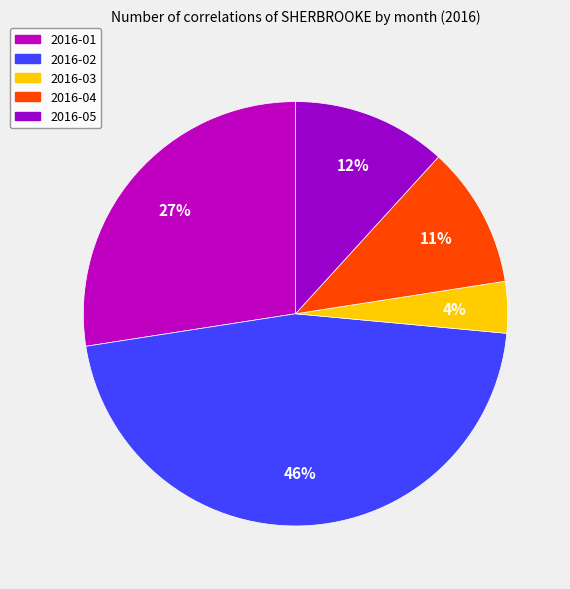

How many segments does this pie chart have?

5